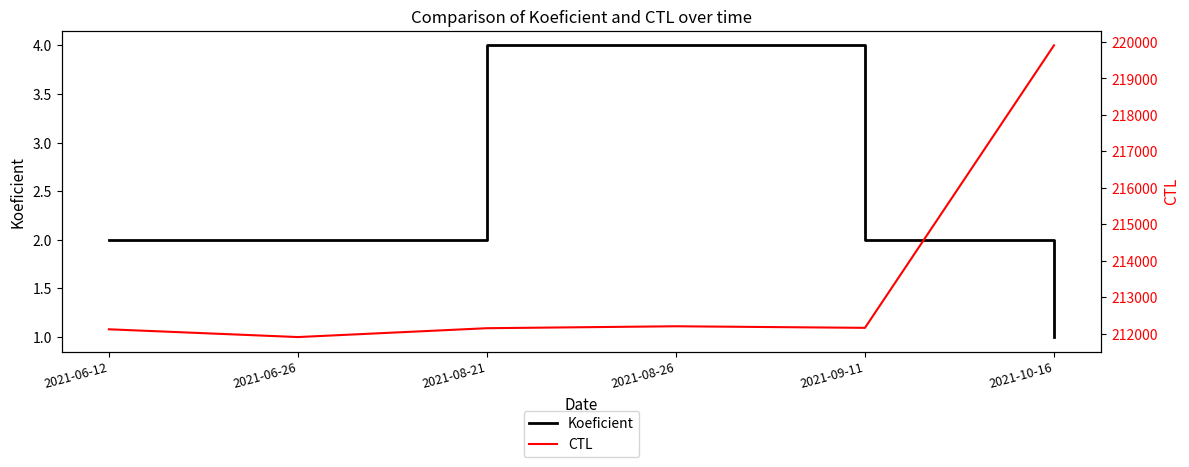

Where is the first local maximum for CTL?

2021-08-26